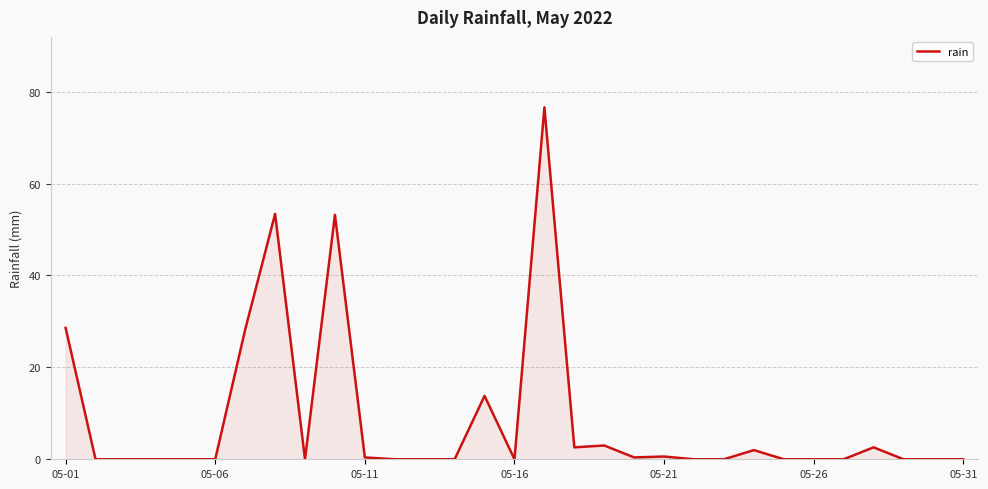

What is the greatest value displayed?

76.6